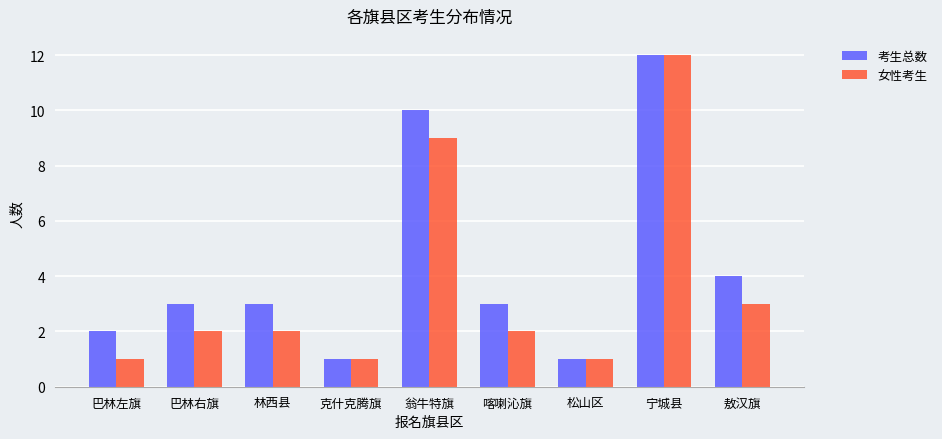

True or false: 考生总数 has a value of 1 at 喀喇沁旗.

False